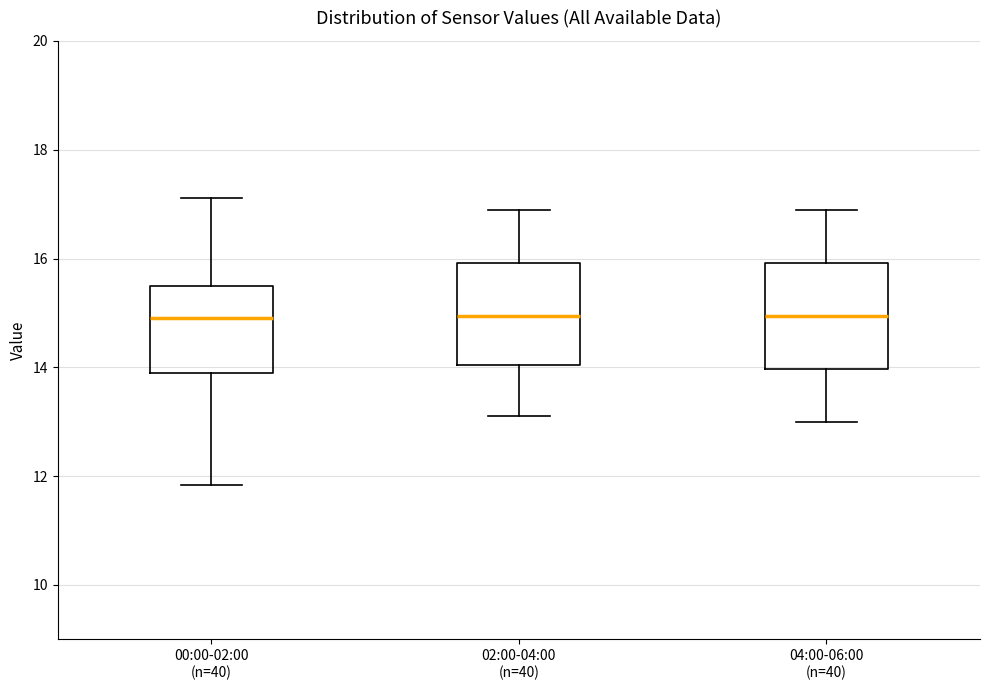

Reading left to right, transcribe this box plot: for each box, give where its median line is, the range the box spans, and where its two whiskers end, as read against the y-axis. The values are not printed on the chart, so give them approximately, as read against the axis.

00:00-02:00 (n=40): median 15.0, box 13.8 to 15.6, whiskers 11.8 to 17.2
02:00-04:00 (n=40): median 15.0, box 14.0 to 16.0, whiskers 13.2 to 17.0
04:00-06:00 (n=40): median 15.0, box 14.0 to 16.0, whiskers 13.0 to 17.0